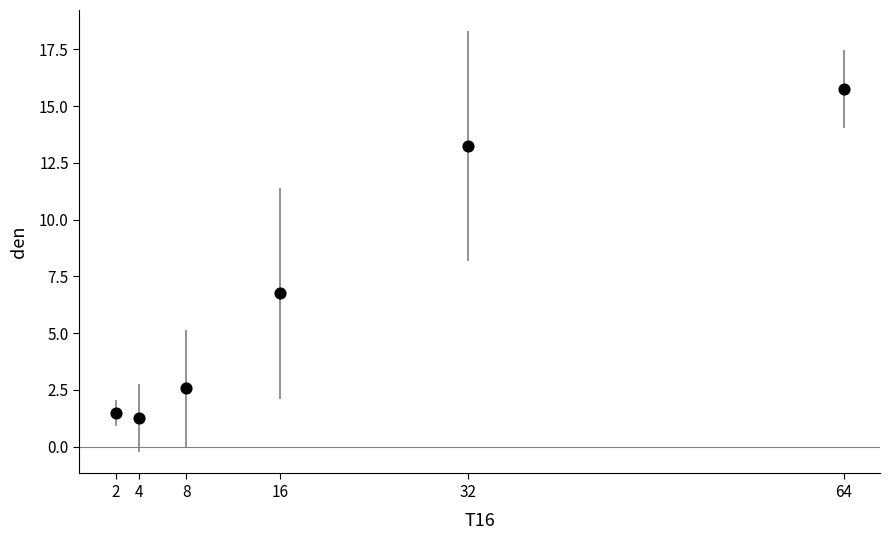

What Y value in the scatter plot is closest to 8?

6.8